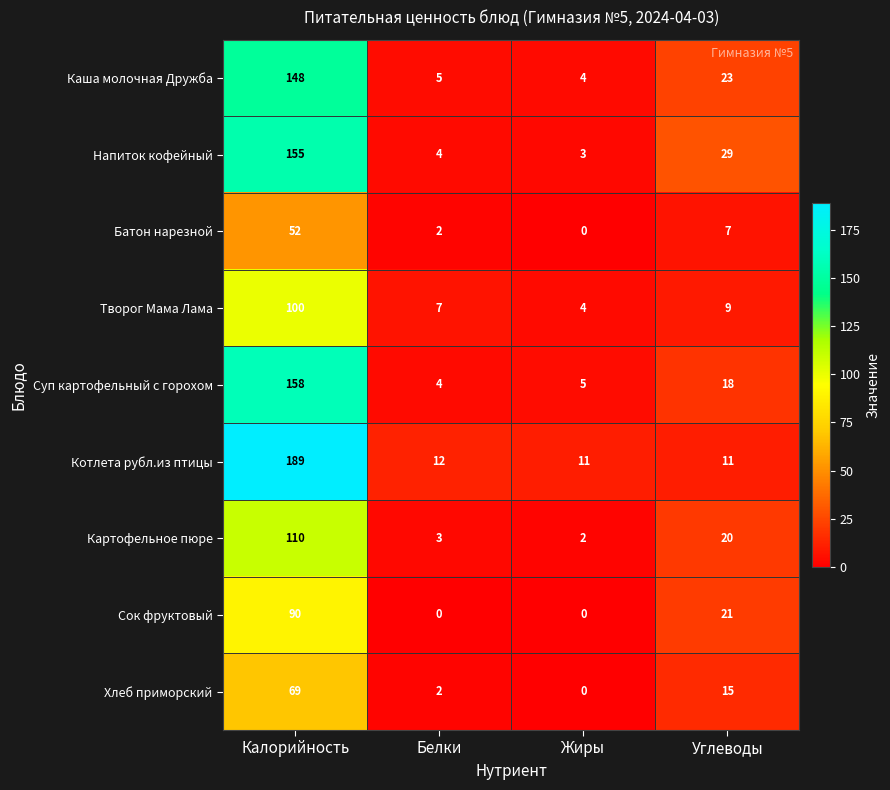

Rank the series by their maximum value, from lowest to highest.

Батон нарезной, Хлеб приморский, Сок фруктовый, Творог Мама Лама, Картофельное пюре, Каша молочная Дружба, Напиток кофейный, Суп картофельный с горохом, Котлета рубл.из птицы